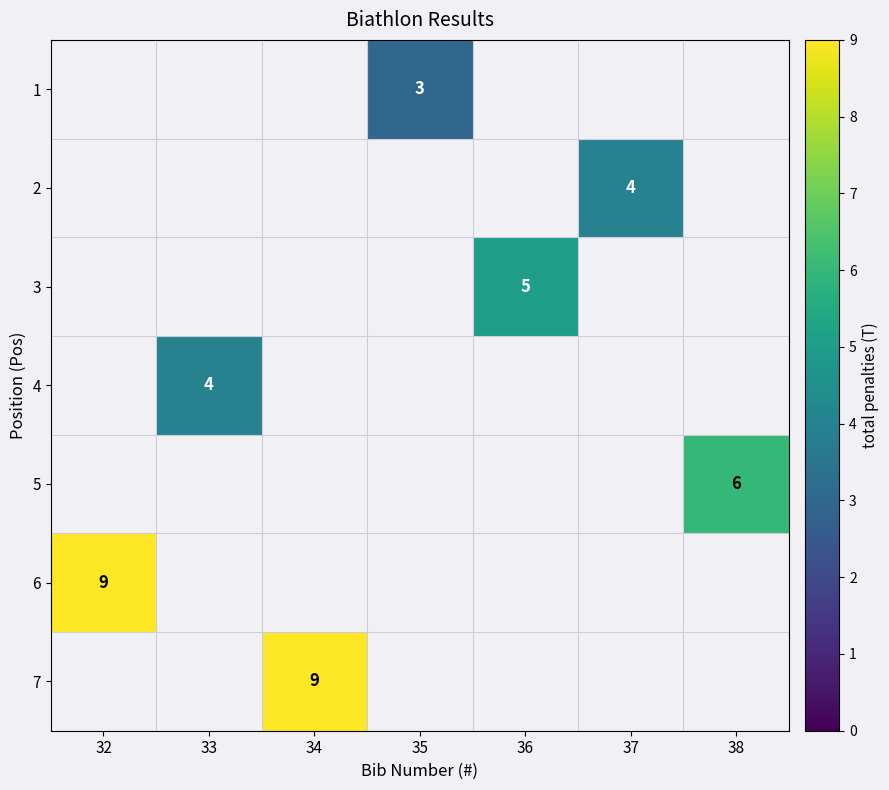

True or false: 5 has a value of 9 at 38.

False